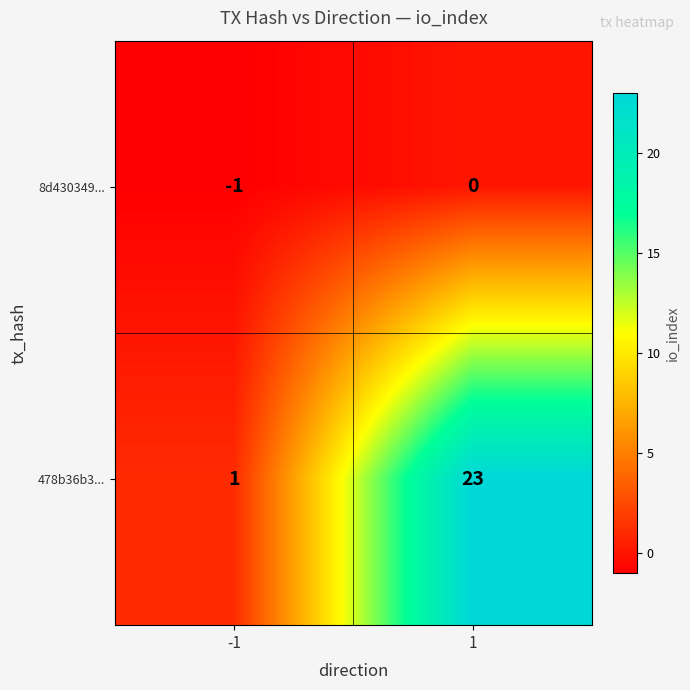

Reading right to left, extract all data points from this chart.

8d430349...: 1=0	-1=-1
478b36b3...: 1=23	-1=1